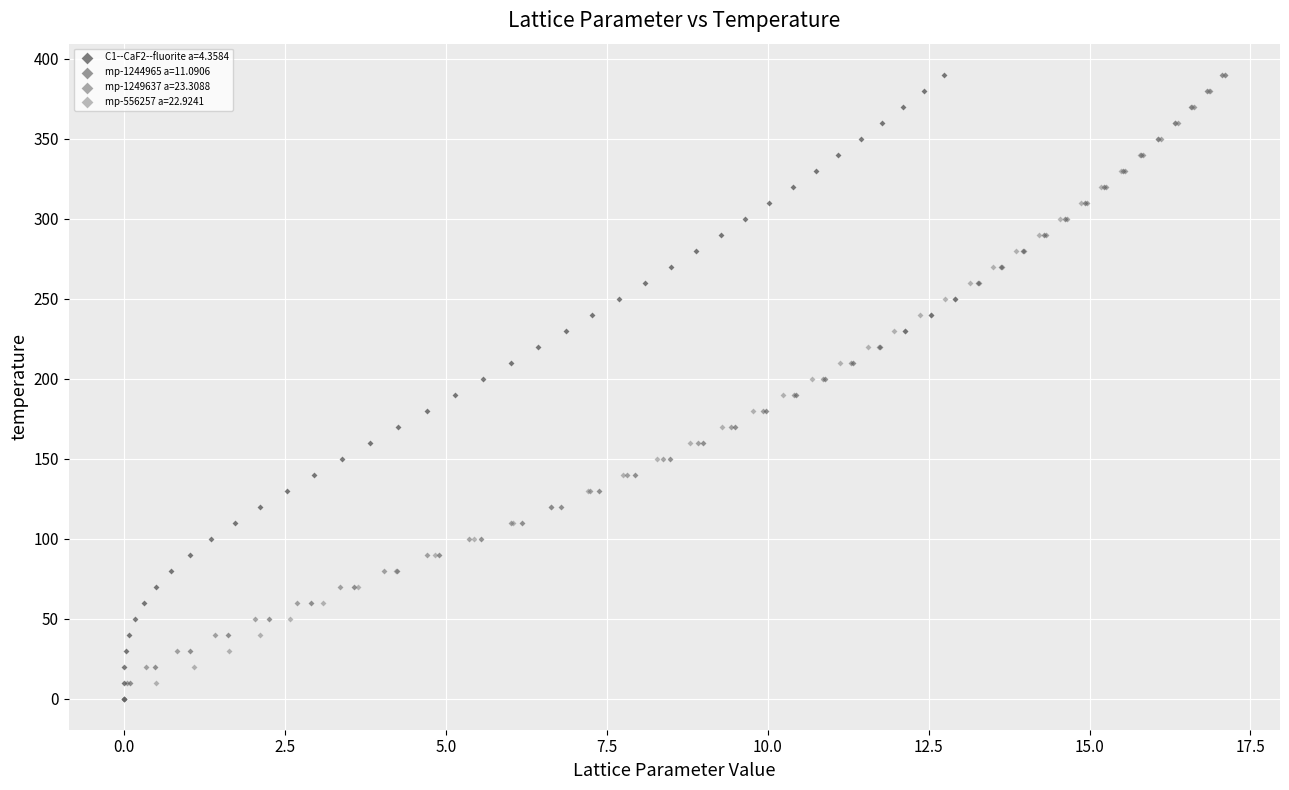

What are all the series names shown in the legend?

C1--CaF2--fluorite a=4.3584, mp-1244965 a=11.0906, mp-1249637 a=23.3088, mp-556257 a=22.9241